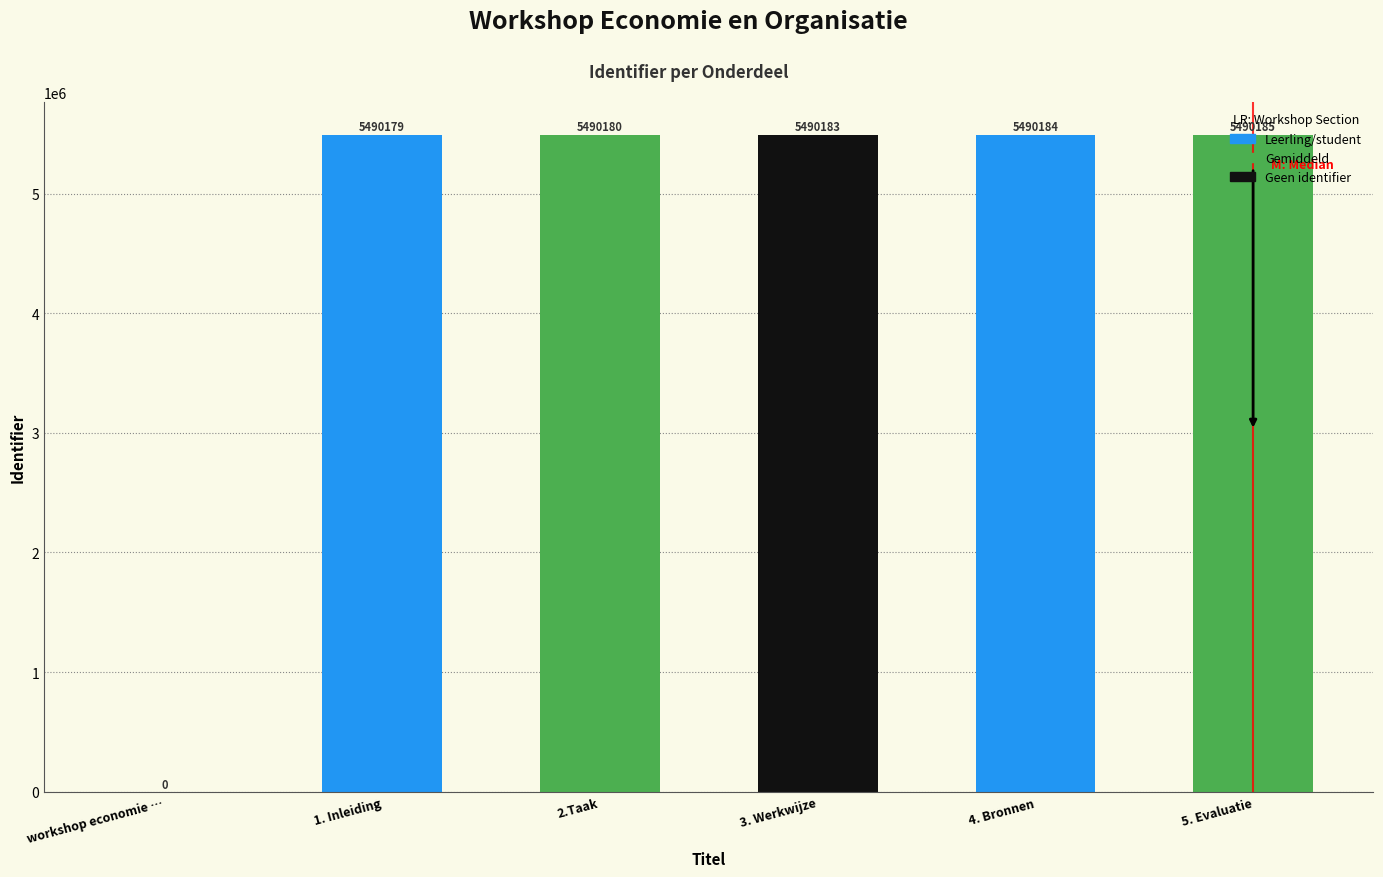

What is the sum of the values at 5. Evaluatie and 1. Inleiding?

10980364